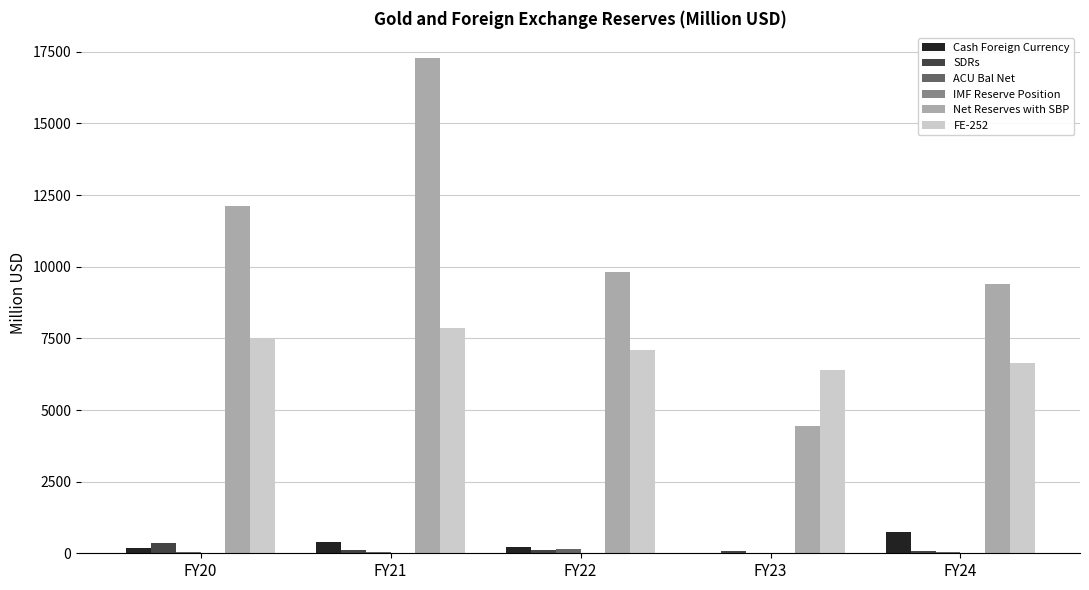

What is the greatest value displayed?

17298.6